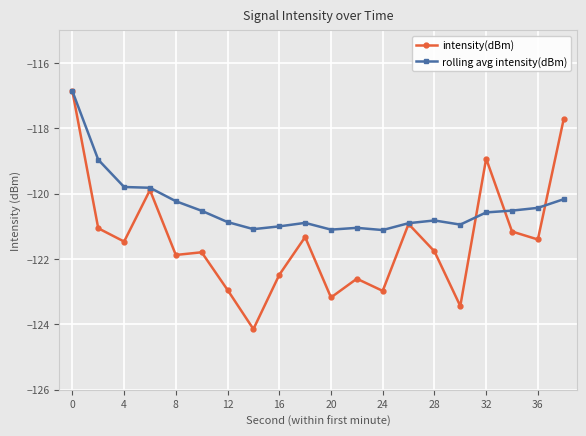

What is the highest value of the rolling avg intensity(dBm) series?

-116.9